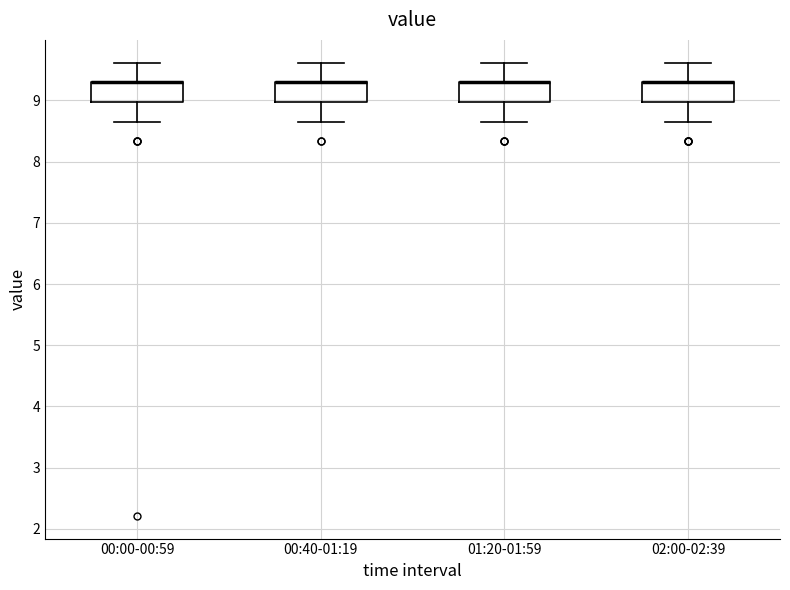

Reading left to right, transcribe this box plot: for each box, give where its median line is, the range the box spans, and where its two whiskers end, as read against the y-axis. The values are not printed on the chart, so give them approximately, as read against the axis.

00:00-00:59: median 9.3 (drawn on the box's upper edge), box 9.0 to 9.3, whiskers 8.7 to 9.6
00:40-01:19: median 9.3 (drawn on the box's upper edge), box 9.0 to 9.3, whiskers 8.7 to 9.6
01:20-01:59: median 9.3 (drawn on the box's upper edge), box 9.0 to 9.3, whiskers 8.7 to 9.6
02:00-02:39: median 9.3 (drawn on the box's upper edge), box 9.0 to 9.3, whiskers 8.7 to 9.6